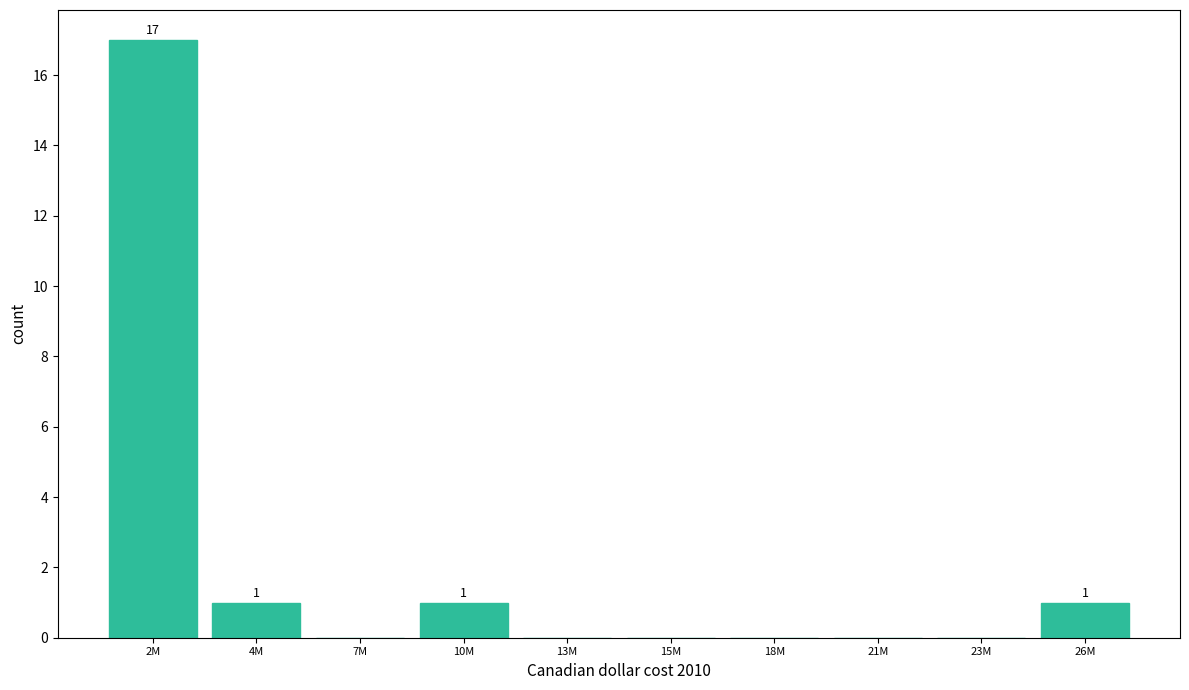

Reading left to right, transcribe all the data shown in this chart.

2M=17	4M=1	7M=0	10M=1	13M=0	15M=0	18M=0	21M=0	23M=0	26M=1